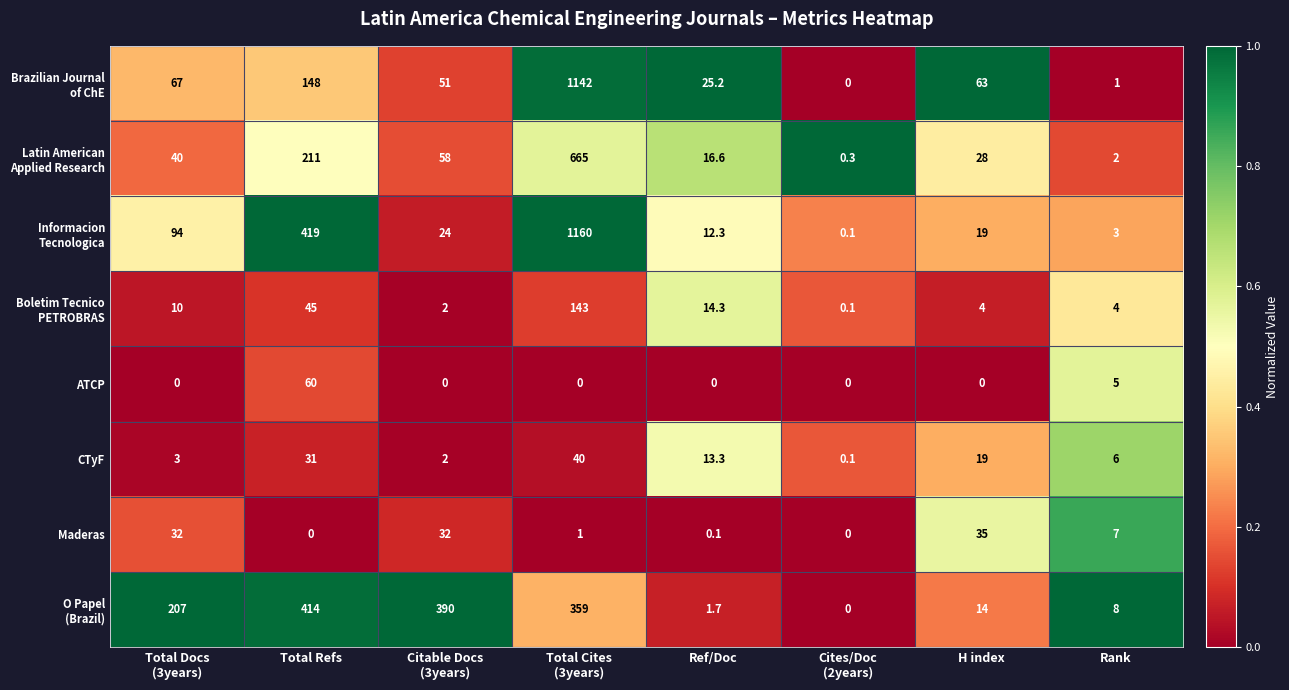

What is the greatest value displayed?

1160.0